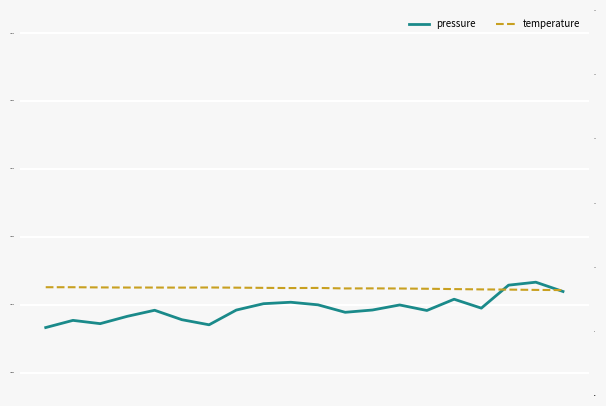

Where does the pressure series first go above 100546?

7